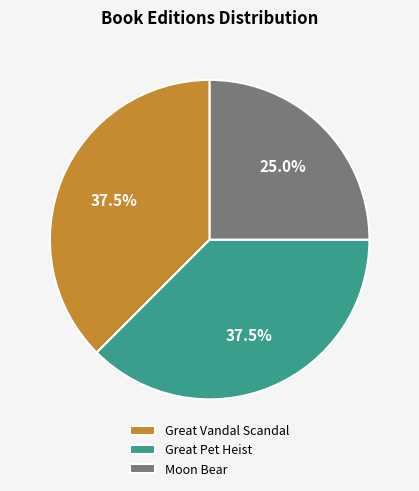

Combined, do Great Pet Heist and Great Vandal Scandal account for over 50%?

Yes